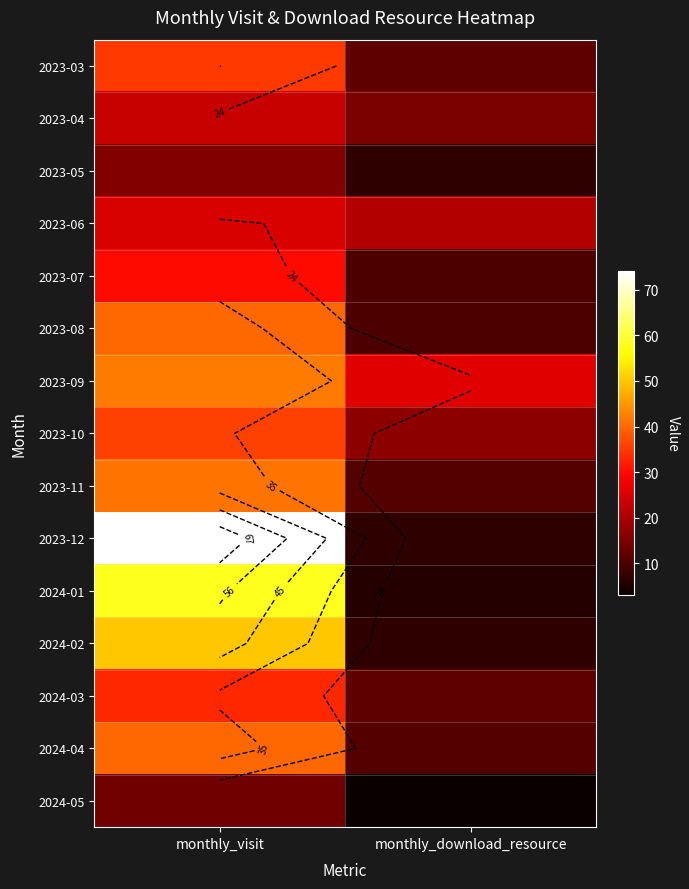

What is the total value across all series at monthly_download_resource?

175